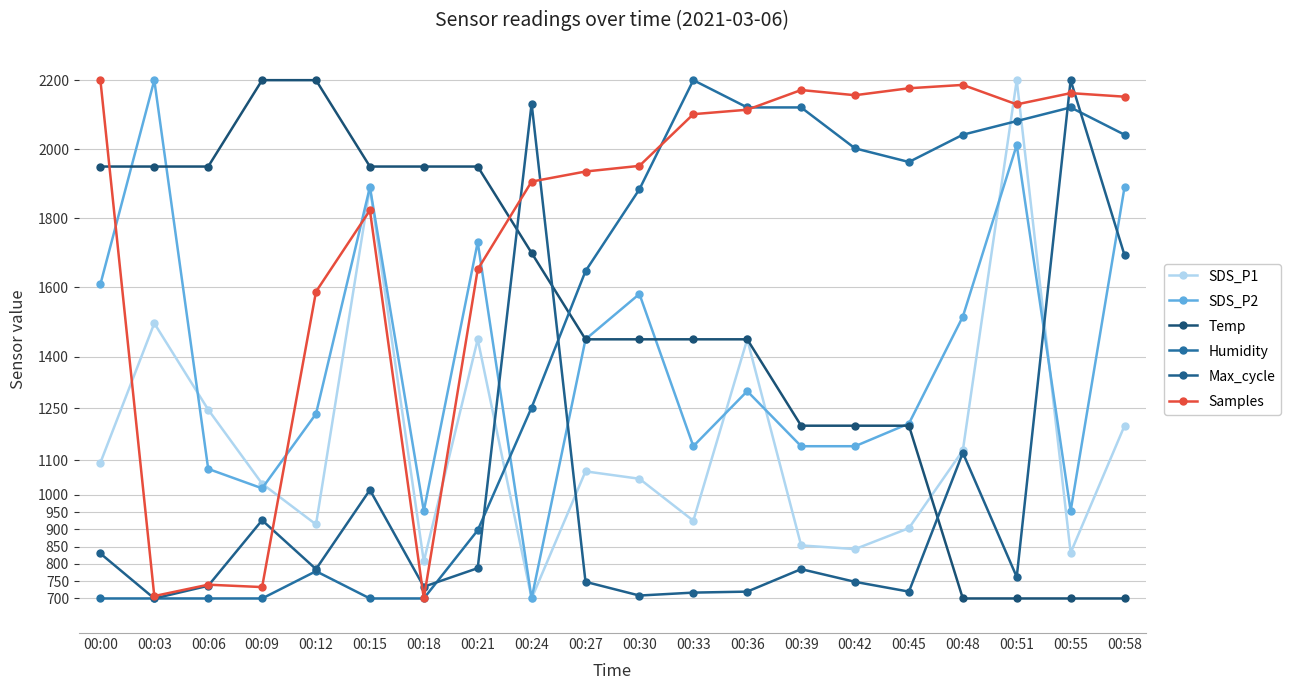

How many data points in Samples are above 2101?

10